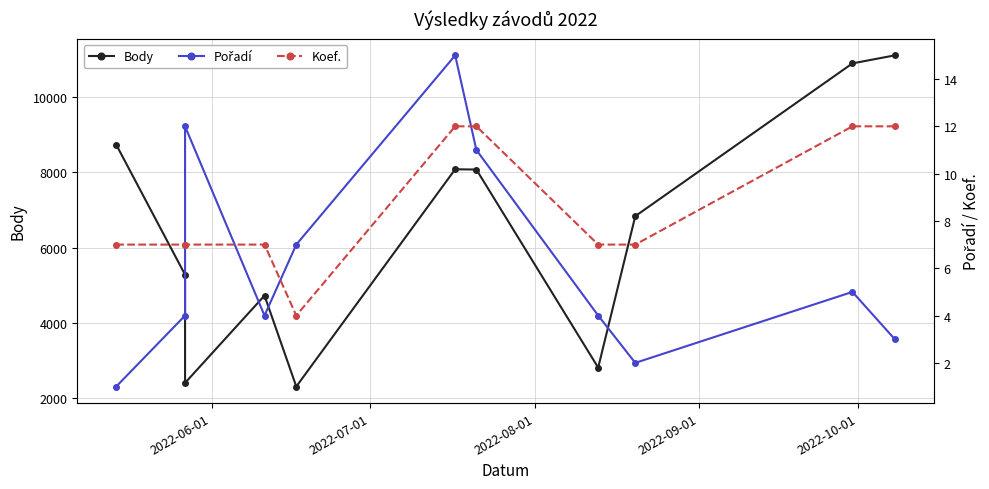

What are all the series names shown in the legend?

Body, Pořadí, Koef.